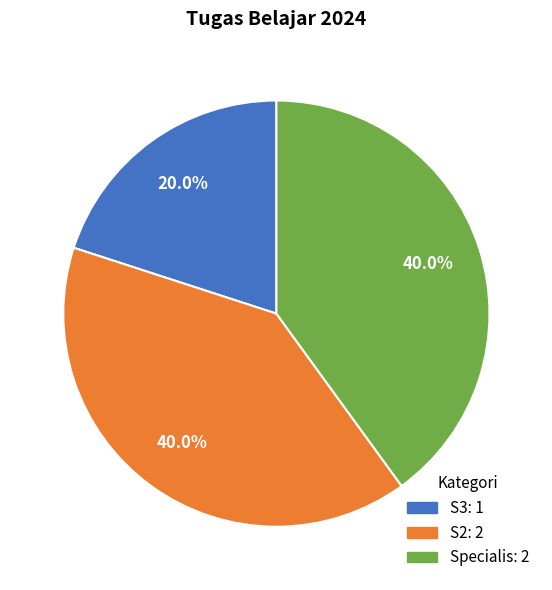

Combined, what portion of the pie is S2 and S3?

60.0%